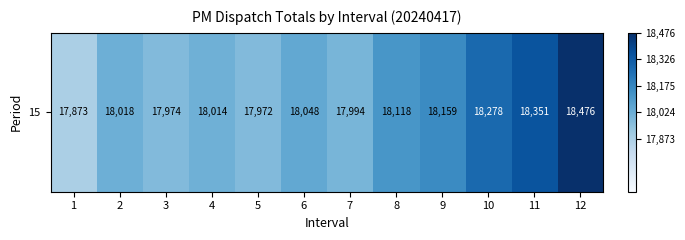

List the labels in order of value, largest first.

12, 11, 10, 9, 8, 6, 2, 4, 7, 3, 5, 1